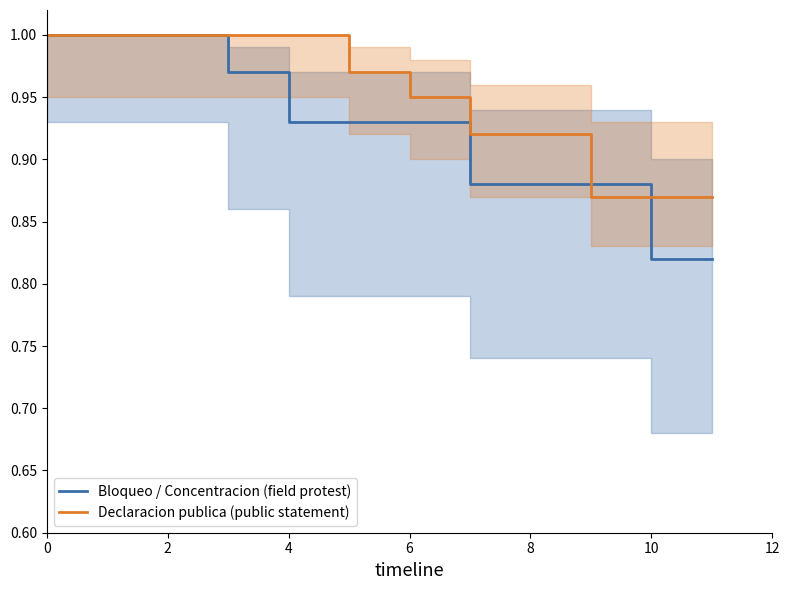

Is the value of Declaracion publica (public statement) at 2 greater than the value of Bloqueo / Concentracion (field protest) at 7?

Yes